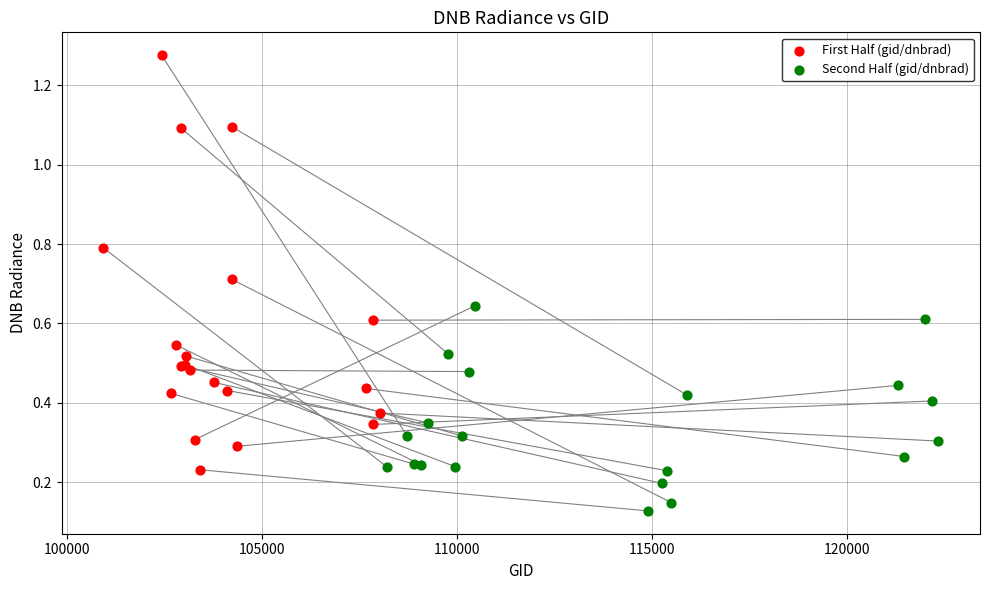

Which series contains the lowest Y value?

Second Half (gid/dnbrad)